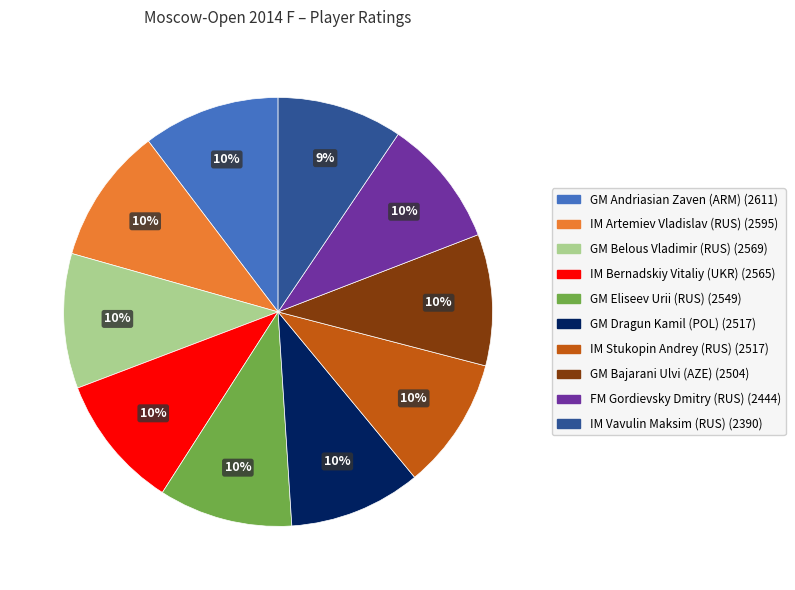

Approximately how many times larger is the value at GM Eliseev Urii (RUS) compared to FM Gordievsky Dmitry (RUS)?

1.0